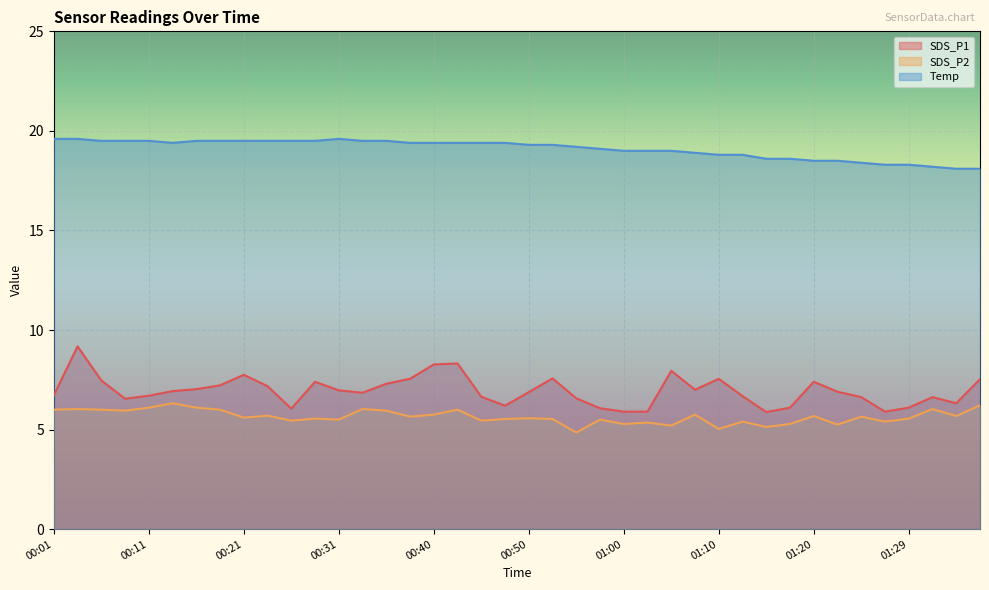

At how many categories does at least one series exceed 16?

40